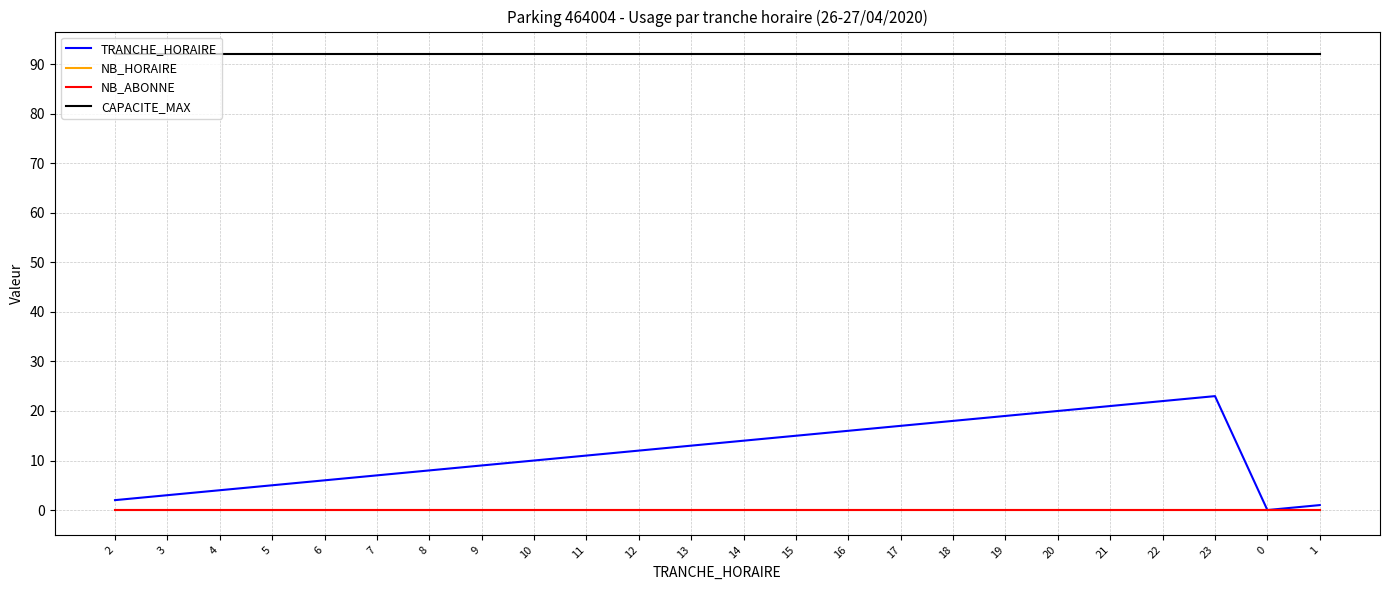

How many lines are shown in the chart?

4